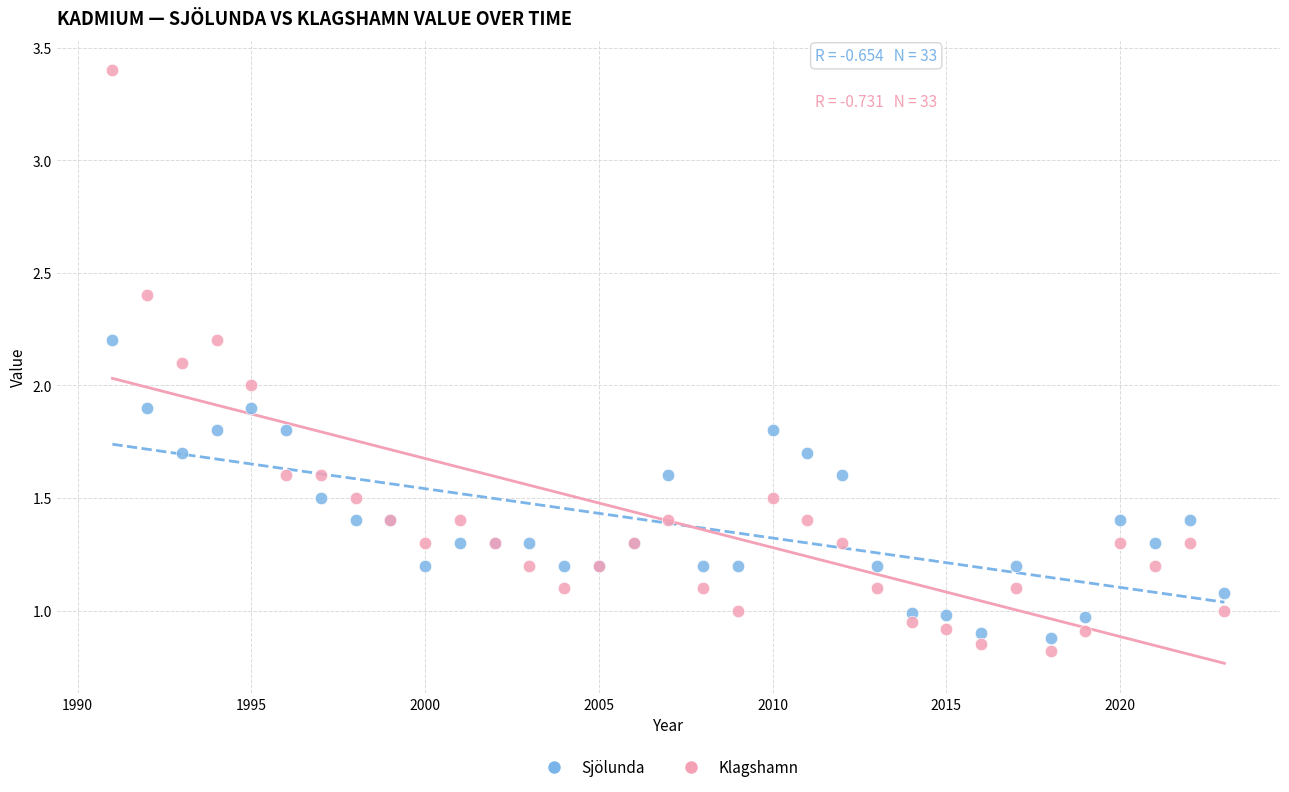

Which series reaches the minimum Y coordinate?

Klagshamn